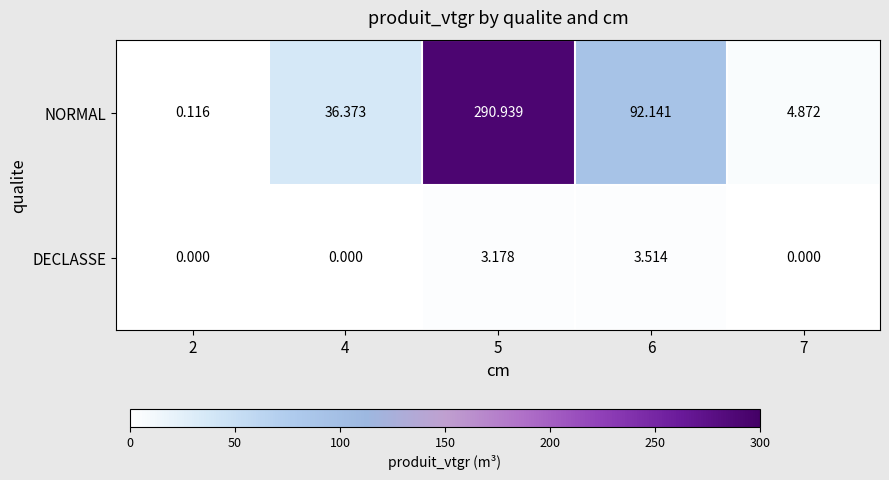

At which category is the sum across all series the highest?

5